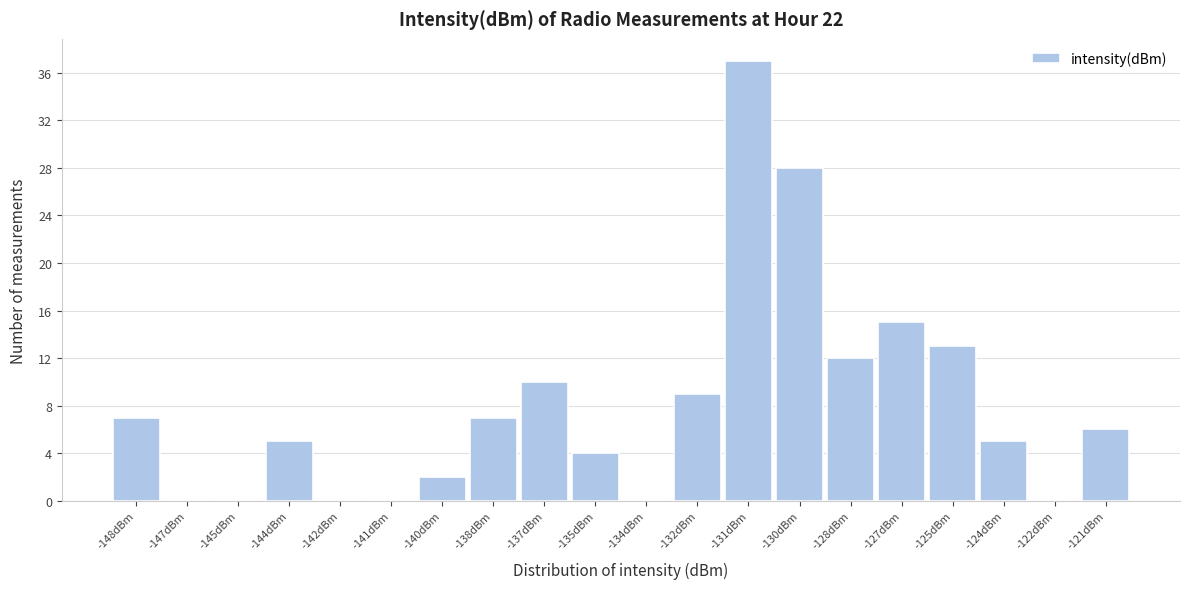

Reading left to right, transcribe all the data shown in this chart.

-148dBm=7	-147dBm=0	-145dBm=0	-144dBm=5	-142dBm=0	-141dBm=0	-140dBm=2	-138dBm=7	-137dBm=10	-135dBm=4	-134dBm=0	-132dBm=9	-131dBm=37	-130dBm=28	-128dBm=12	-127dBm=15	-125dBm=13	-124dBm=5	-122dBm=0	-121dBm=6